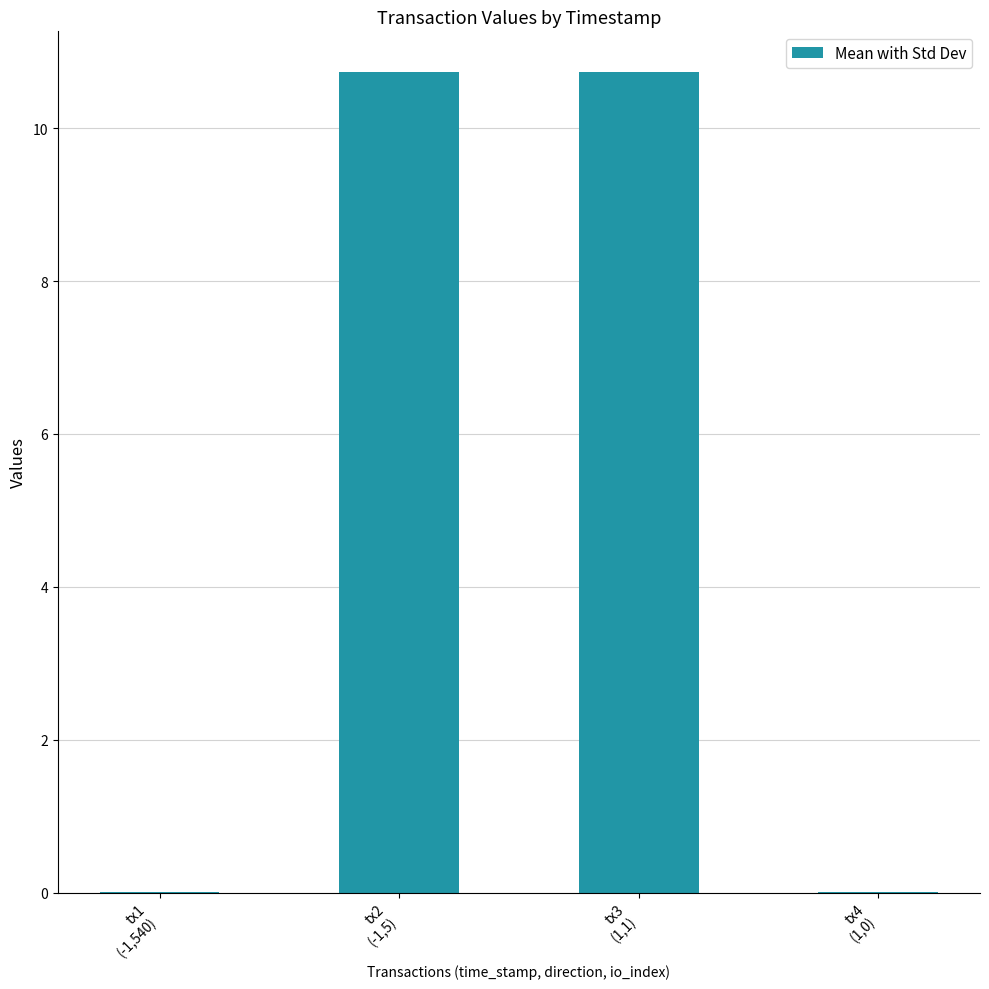

What is the maximum value shown in the chart?

10.7